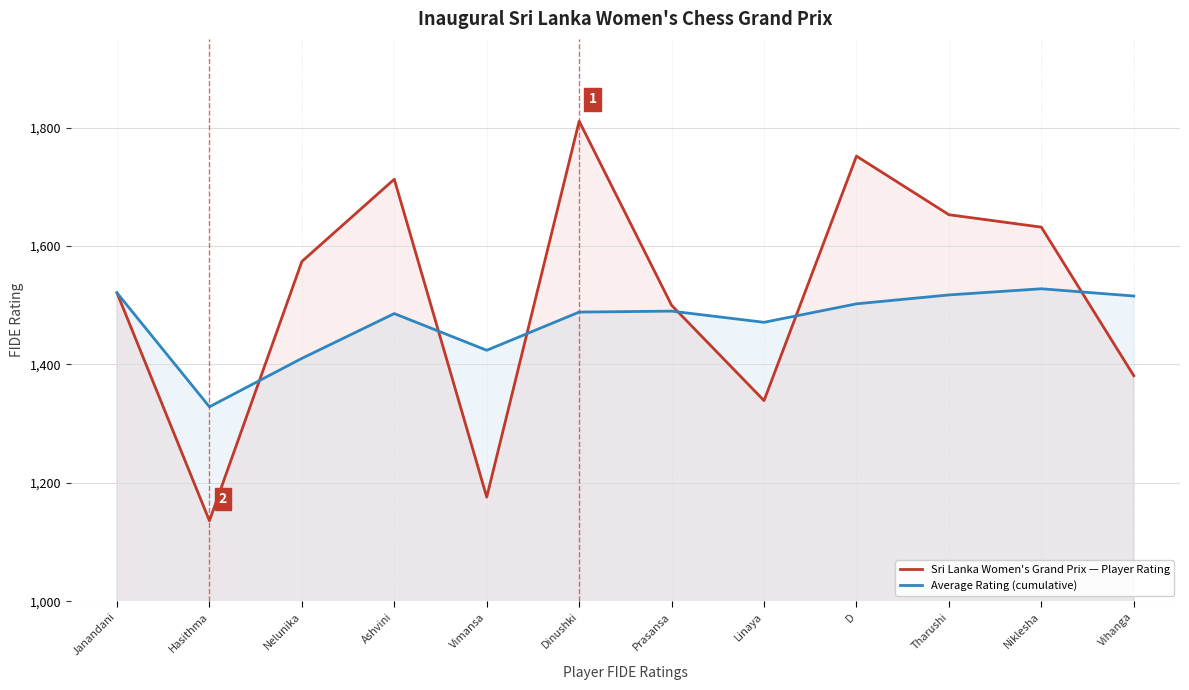

Rank the series by their maximum value, from highest to lowest.

Sri Lanka Women's Grand Prix — Player Rating, Average Rating (cumulative)